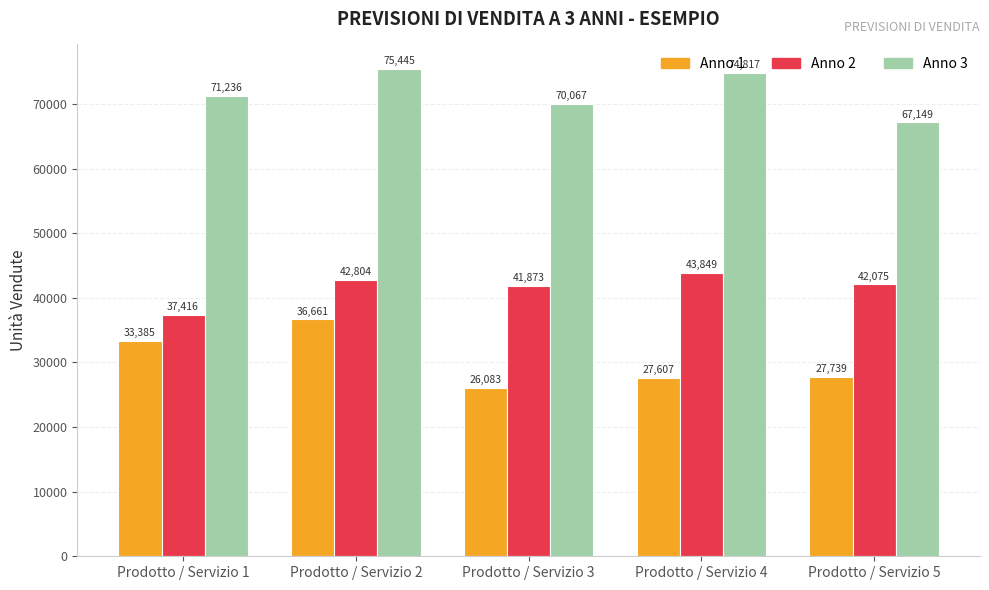

The value of Anno 2 at Prodotto / Servizio 2 is 21042. True or false?

False